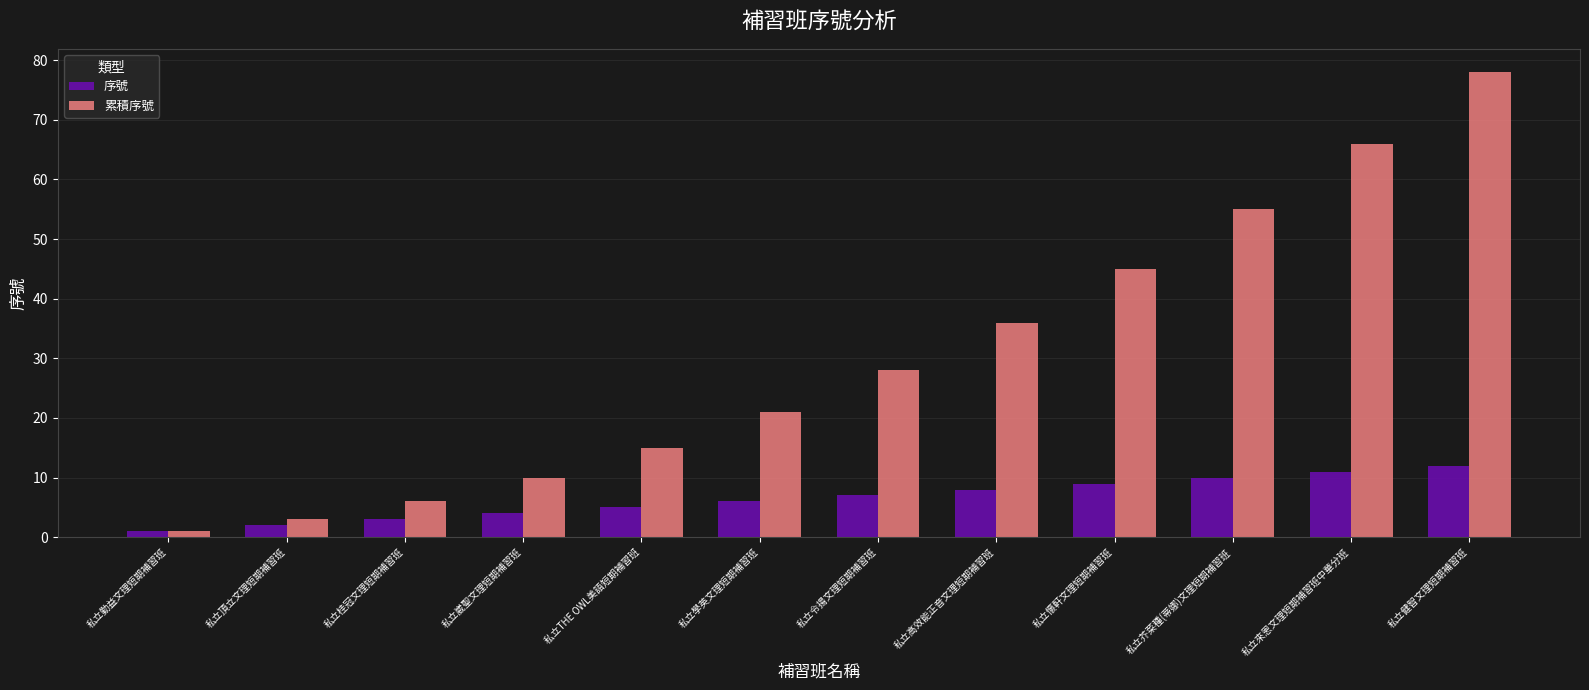

The value of 累積序號 at 私立頂立文理短期補習班 is 3. True or false?

True